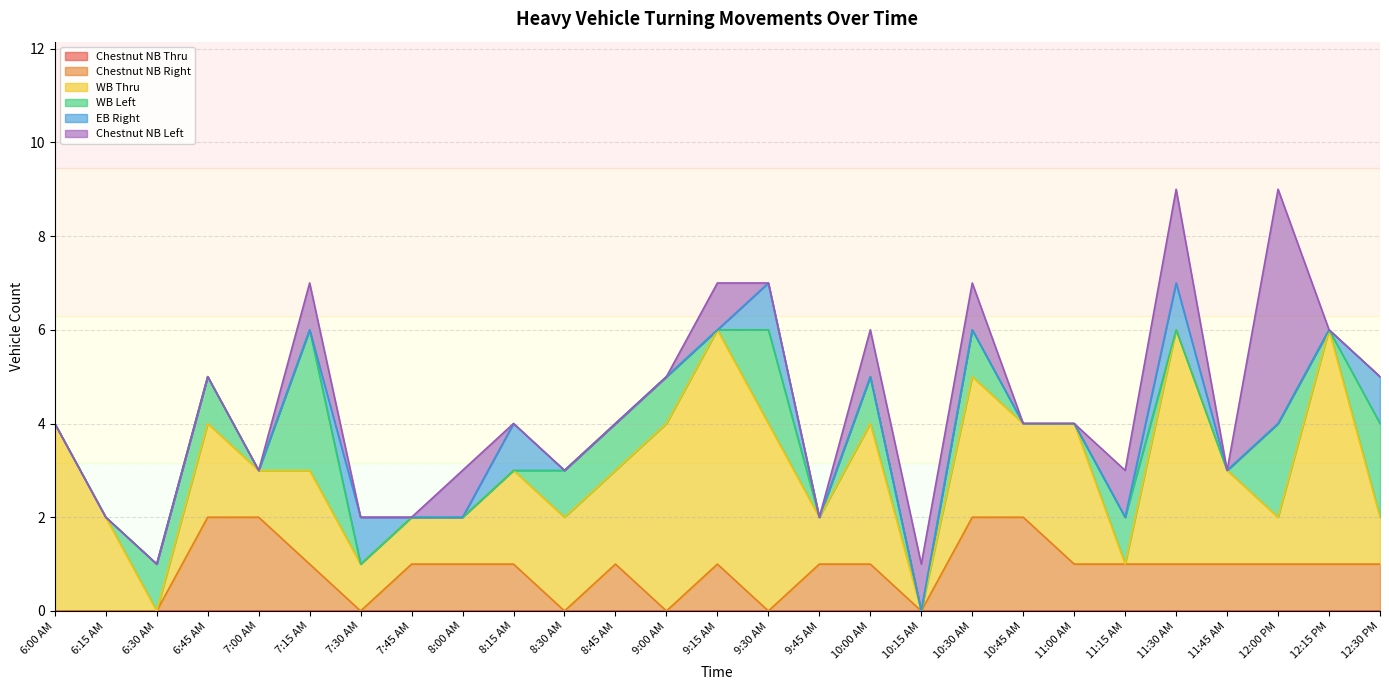

Does the chart have visible grid lines?

Yes